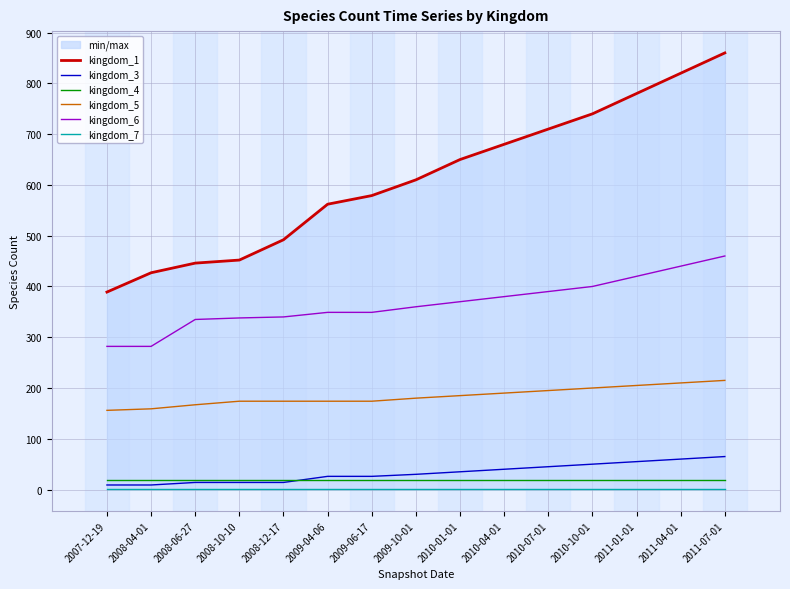

What is the average value of the kingdom_3 series?

33